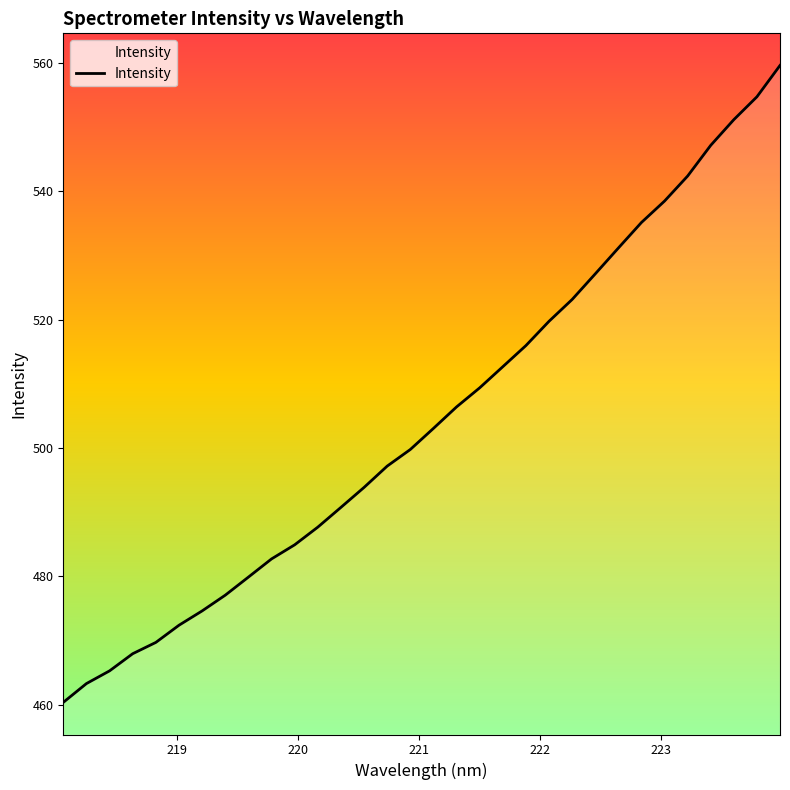

What is the greatest value displayed?

559.6